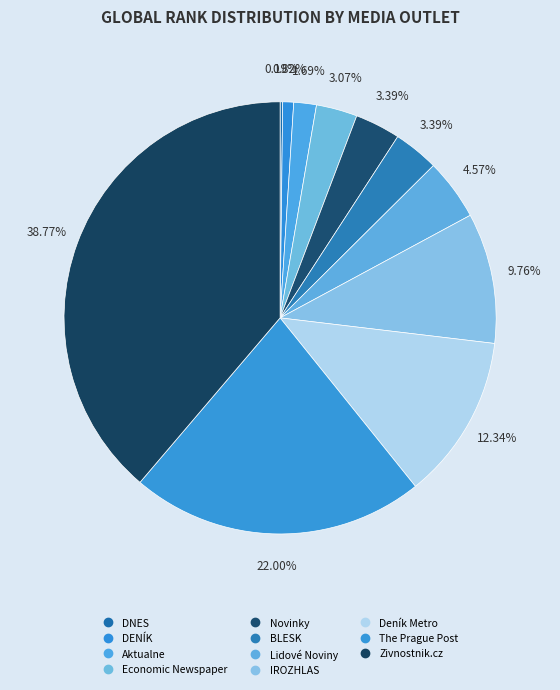

To the nearest percent, what is the average slice percentage?

9%